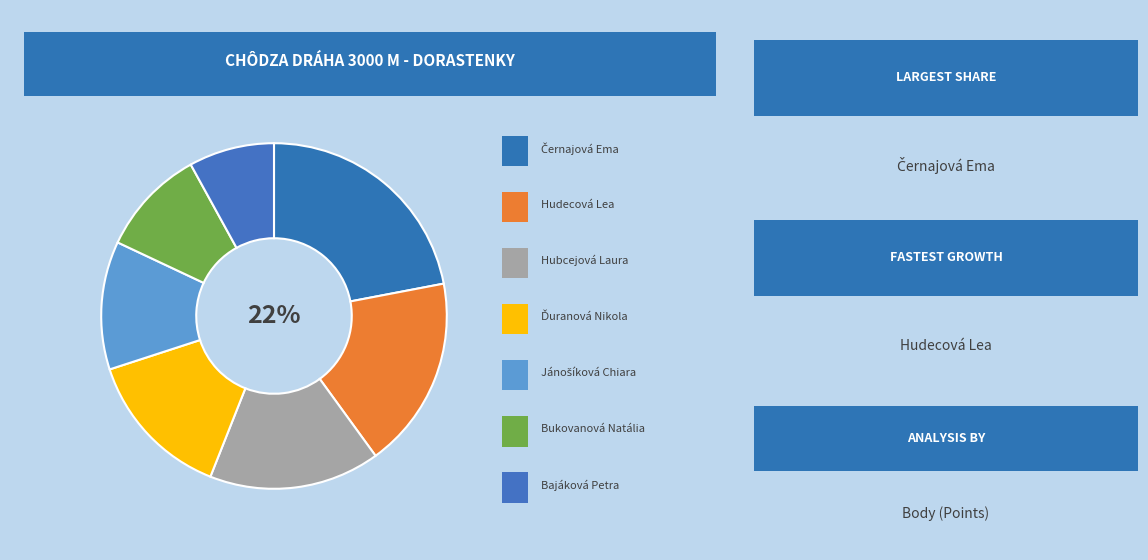

To the nearest percent, what portion does Bajáková Petra represent?

8%